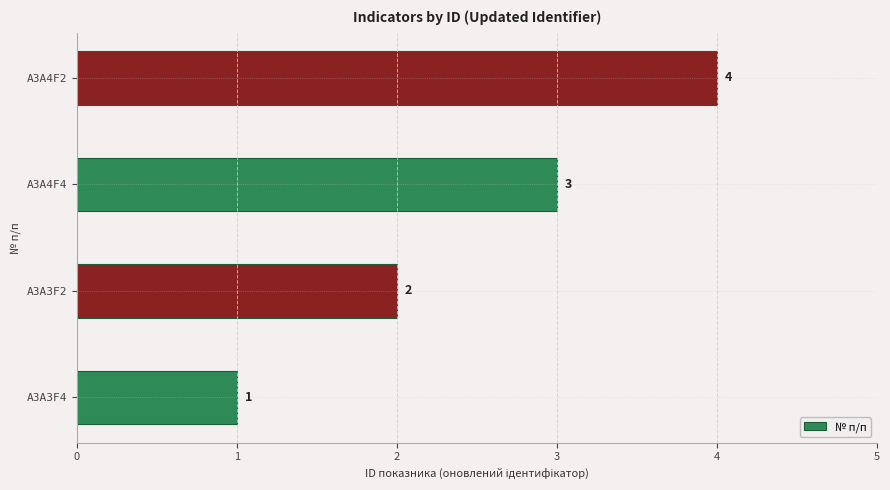

Count the values in the range 2 to 4.

3